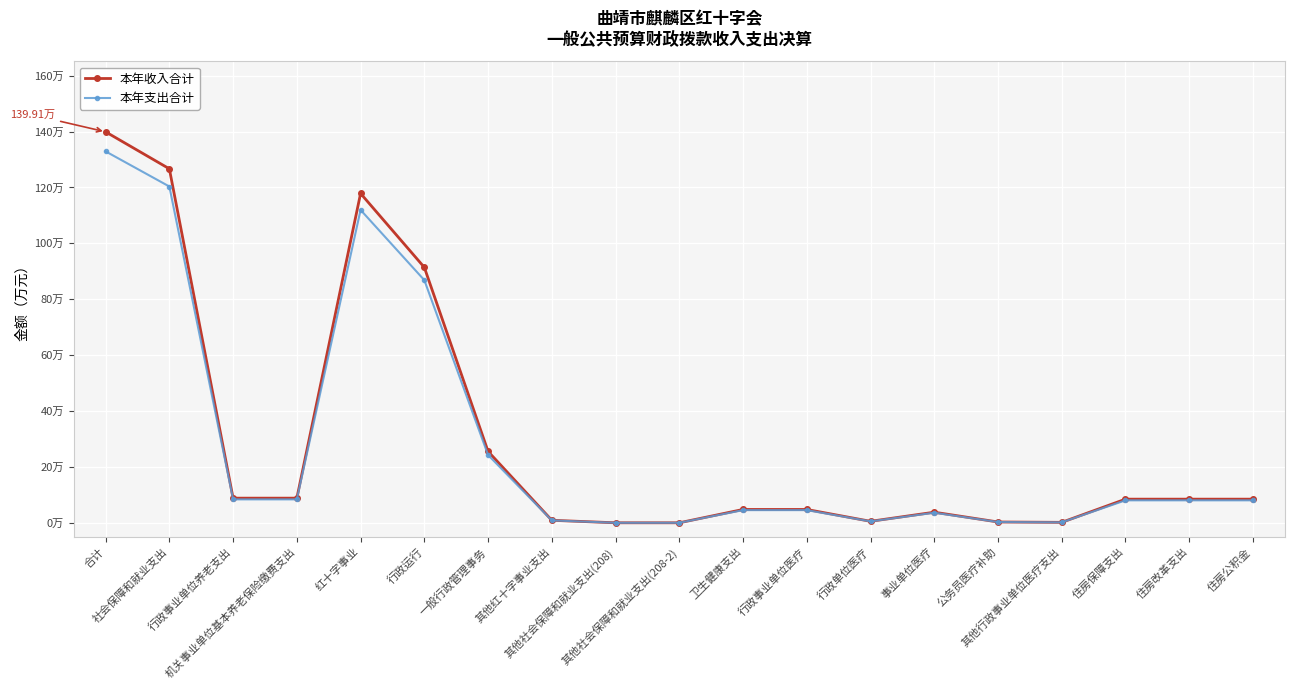

Reading right to left, list all the values displayed in this chart.

本年收入合计: 住房公积金=8.5	住房改革支出=8.5	住房保障支出=8.5	其他行政事业单位医疗支出=0.2	公务员医疗补助=0.3	事业单位医疗=3.8	行政单位医疗=0.5	行政事业单位医疗=4.8	卫生健康支出=4.8	其他社会保障和就业支出(208-2)=0.0	其他社会保障和就业支出(208)=0.0	其他红十字事业支出=0.9	一般行政管理事务=25.6	行政运行=91.4	红十字事业=117.9	机关事业单位基本养老保险缴费支出=8.8	行政事业单位养老支出=8.8	社会保障和就业支出=126.7	合计=139.9
本年支出合计: 住房公积金=8.0	住房改革支出=8.0	住房保障支出=8.0	其他行政事业单位医疗支出=0.2	公务员医疗补助=0.3	事业单位医疗=3.6	行政单位医疗=0.5	行政事业单位医疗=4.5	卫生健康支出=4.5	其他社会保障和就业支出(208-2)=0.0	其他社会保障和就业支出(208)=0.0	其他红十字事业支出=0.9	一般行政管理事务=24.3	行政运行=86.8	红十字事业=112.0	机关事业单位基本养老保险缴费支出=8.4	行政事业单位养老支出=8.4	社会保障和就业支出=120.3	合计=132.9